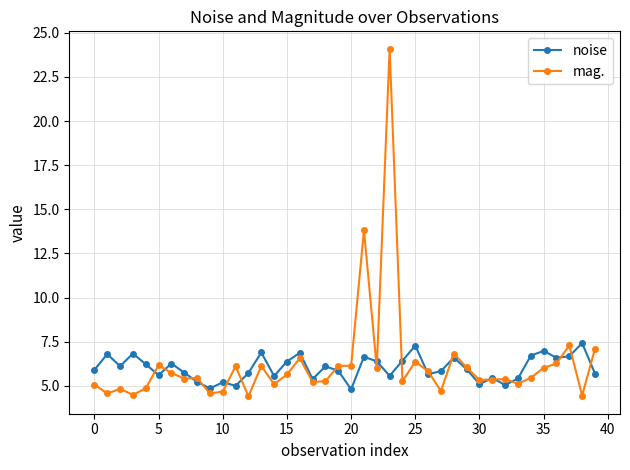

How many interior local valleys does the noise series have?

12